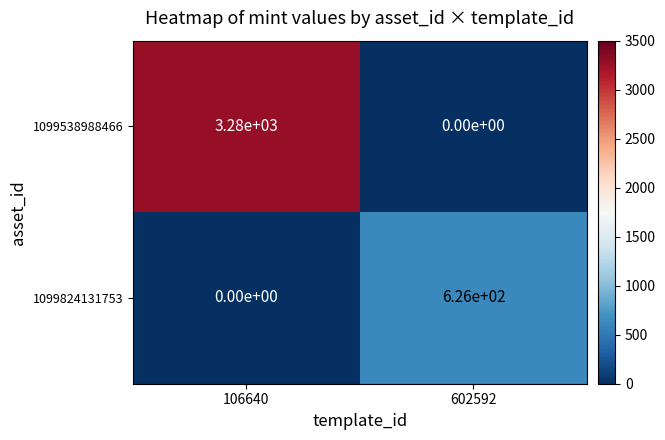

True or false: 1099538988466 has a value of -1487 at 602592.

False